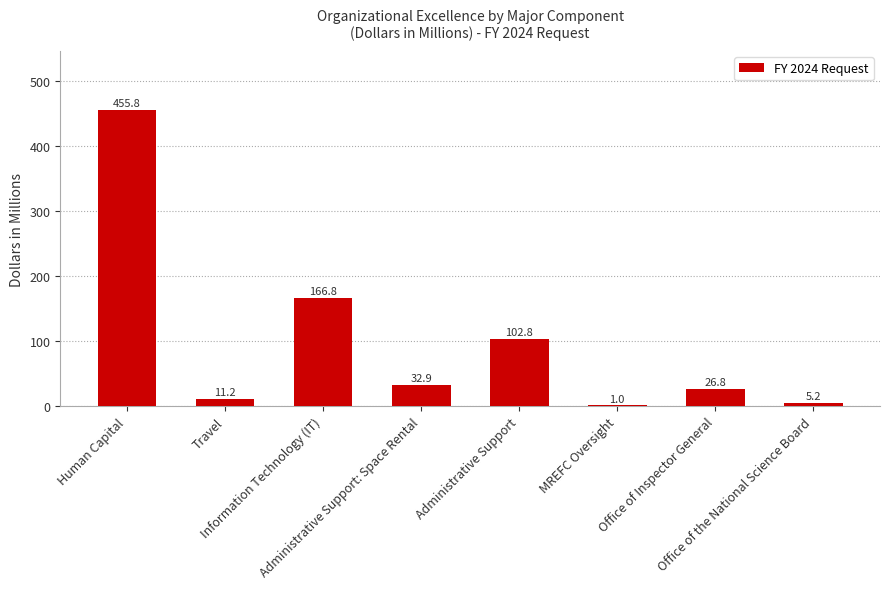

Is it true that the value at Travel is 11.2?

True